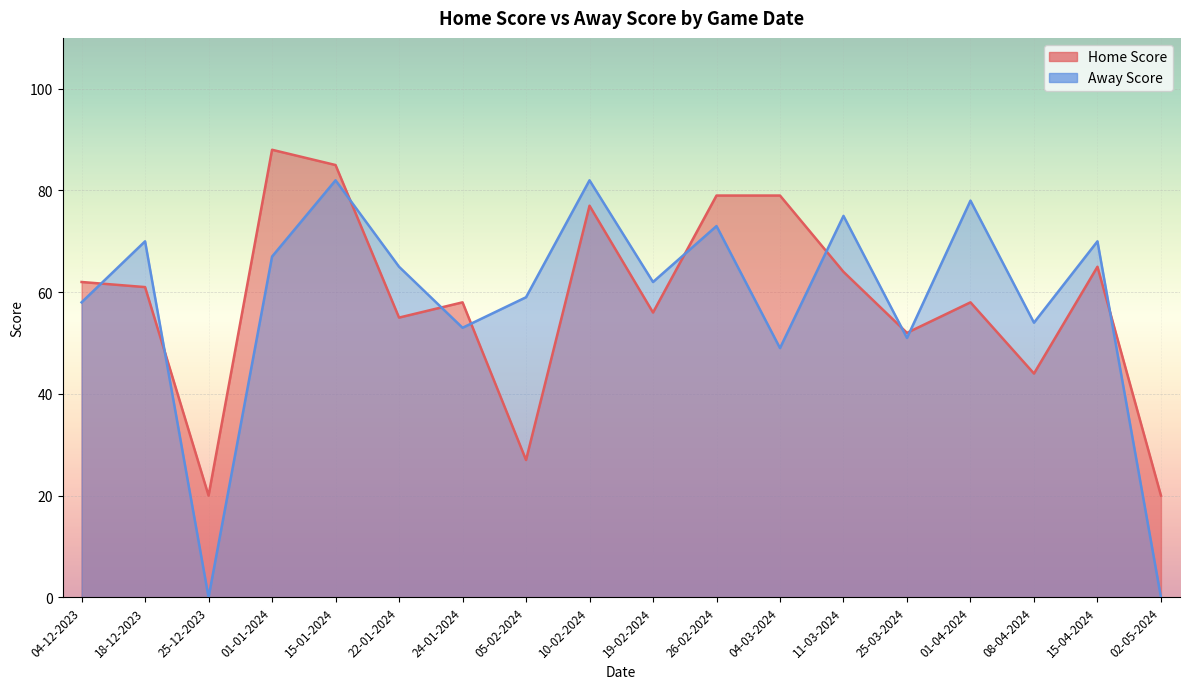

Which category has the highest value in the Away Score series?

15-01-2024